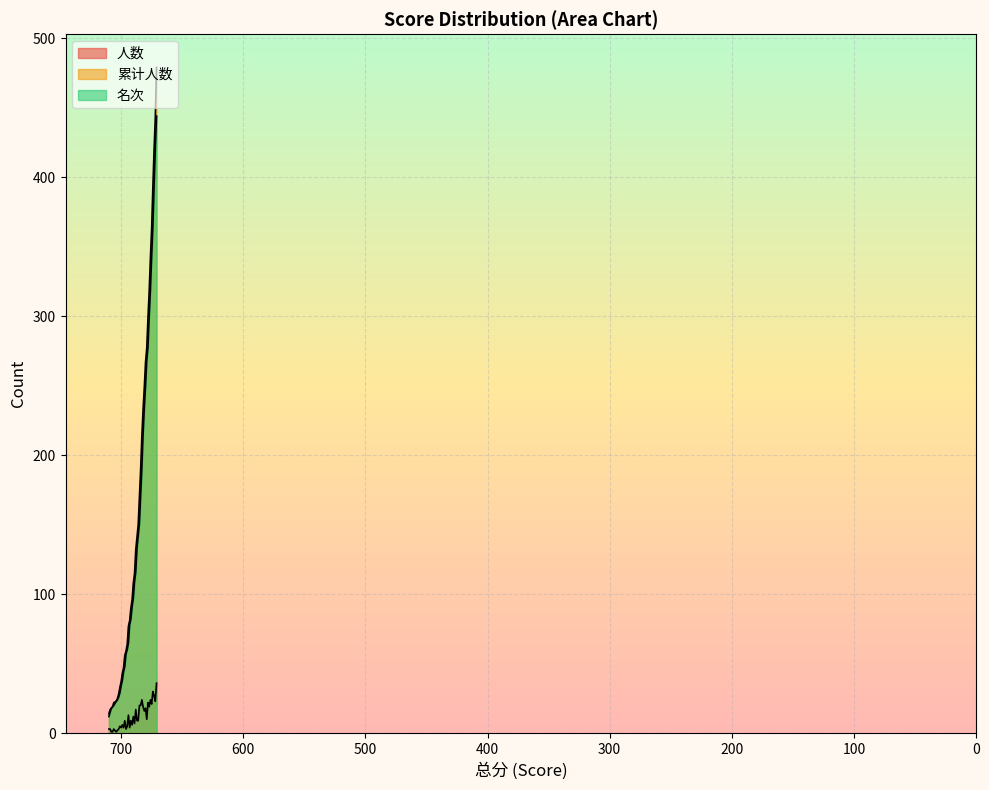

What are all the series names shown in the legend?

人数, 累计人数, 名次